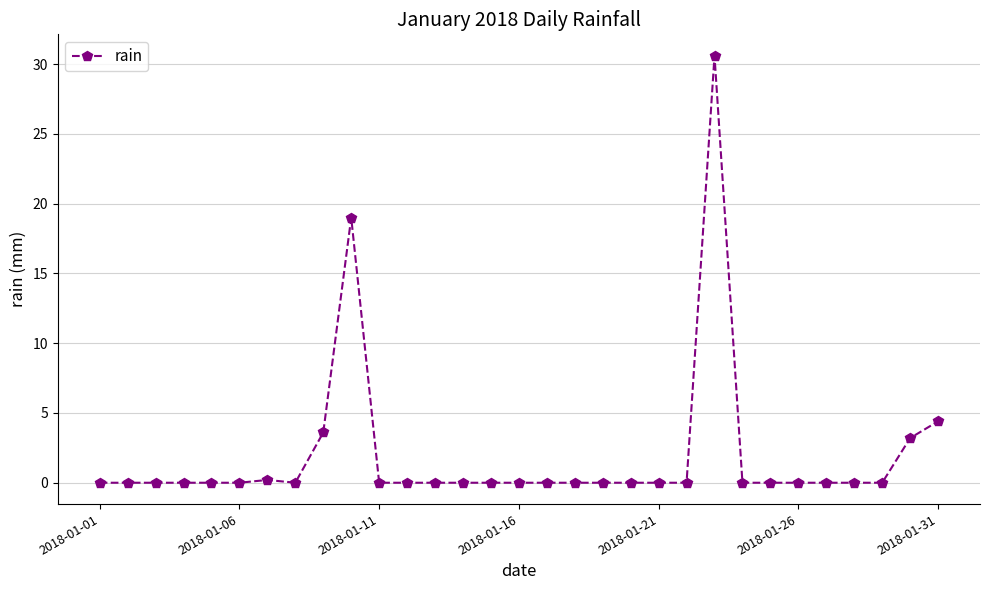

True or false: there are more than 1 points higher than both neighbors.

True